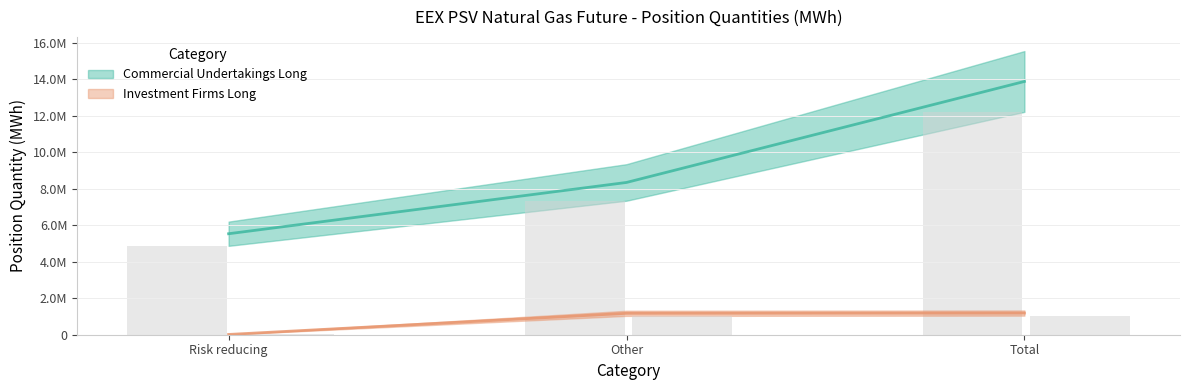

Is it true that Commercial Undertakings Long equals 8190969 at Risk reducing?

False